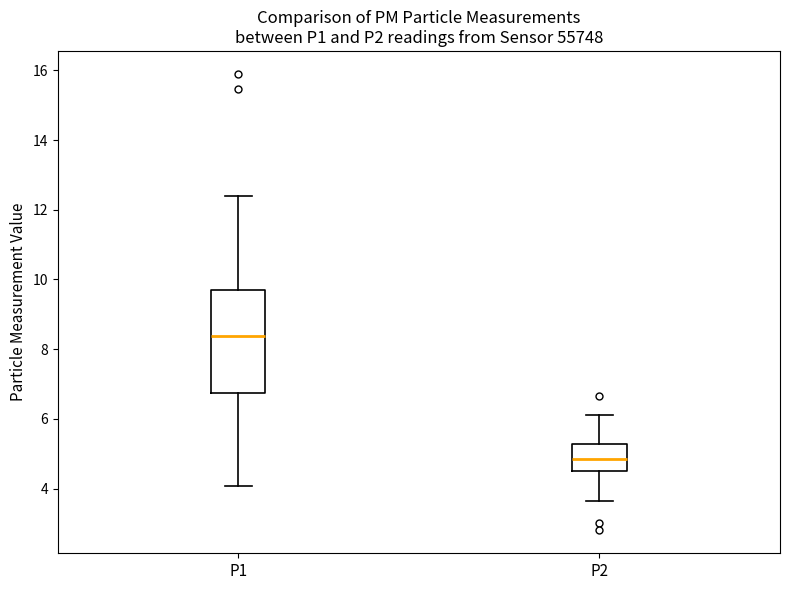

Comparing the boxes themselves (not the whiskers), which one is the tallest?

P1